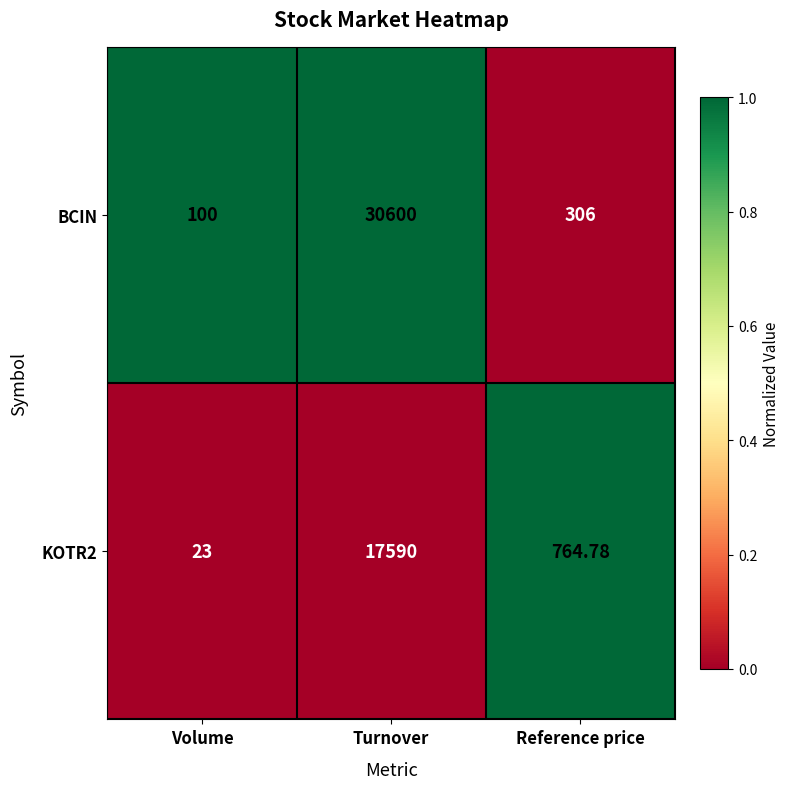

What is the total value across all series at Turnover?

48190.0